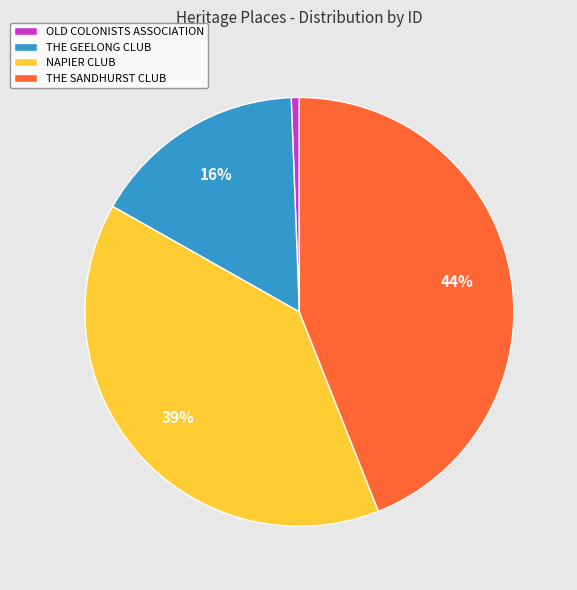

To the nearest percent, what is the difference between the THE SANDHURST CLUB and OLD COLONISTS ASSOCIATION slice percentages?

43%